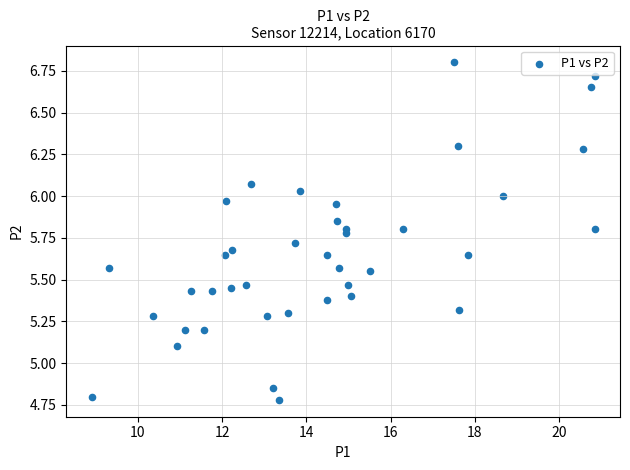

What Y value in the scatter plot is closest to 5?

5.1